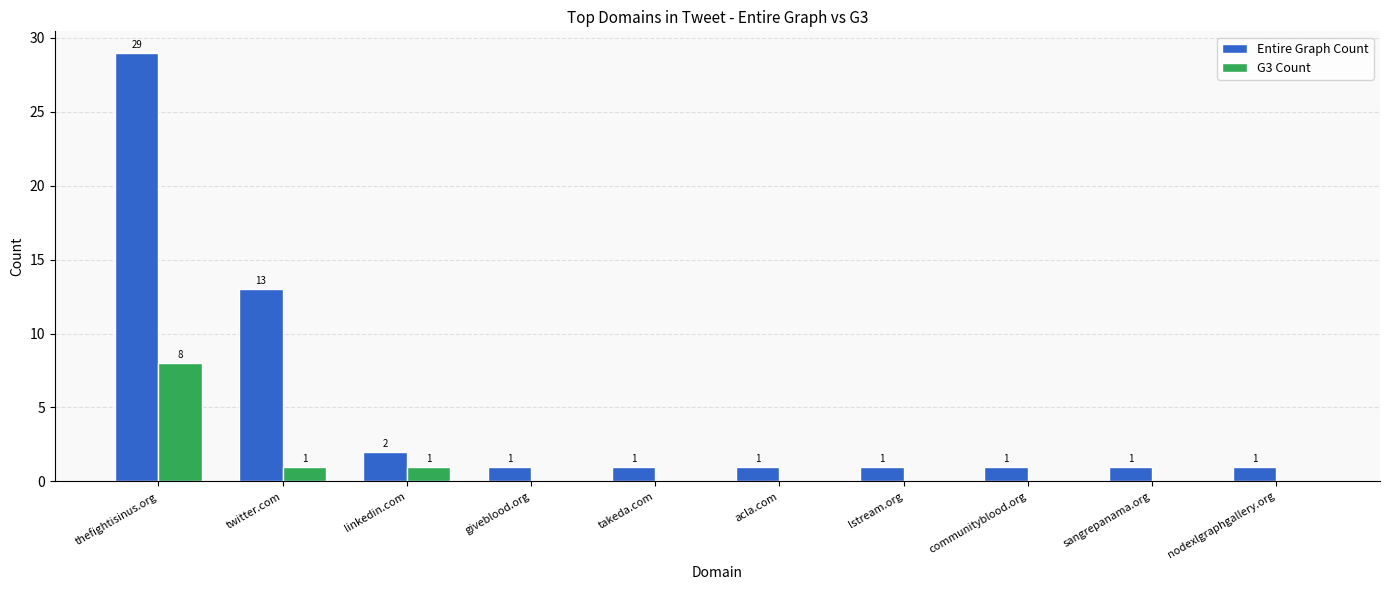

At which label is Entire Graph Count closest to 15?

twitter.com